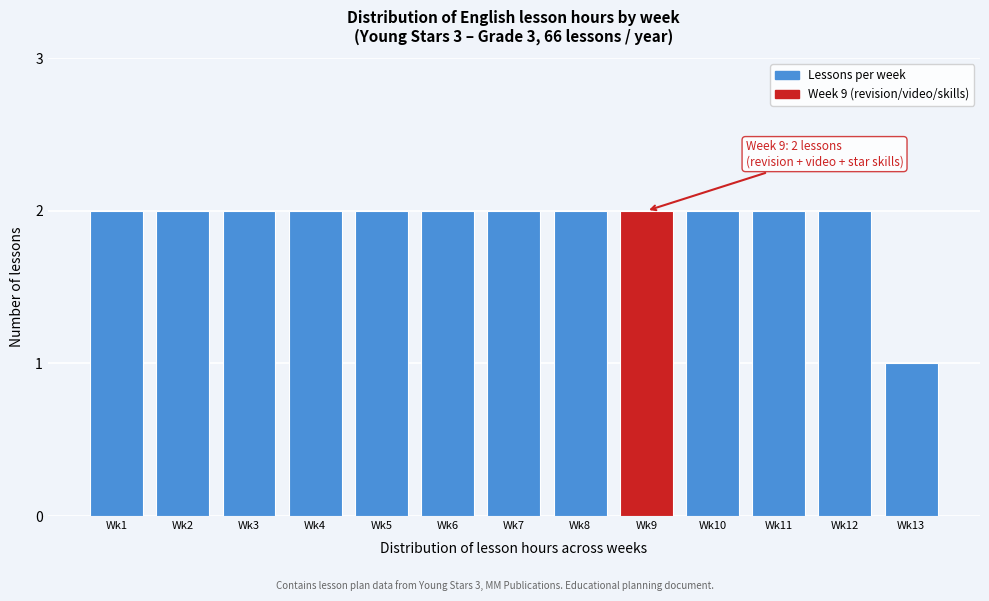

Reading left to right, transcribe all the data shown in this chart.

2	2	2	2	2	2	2	2	2	2	2	2	1